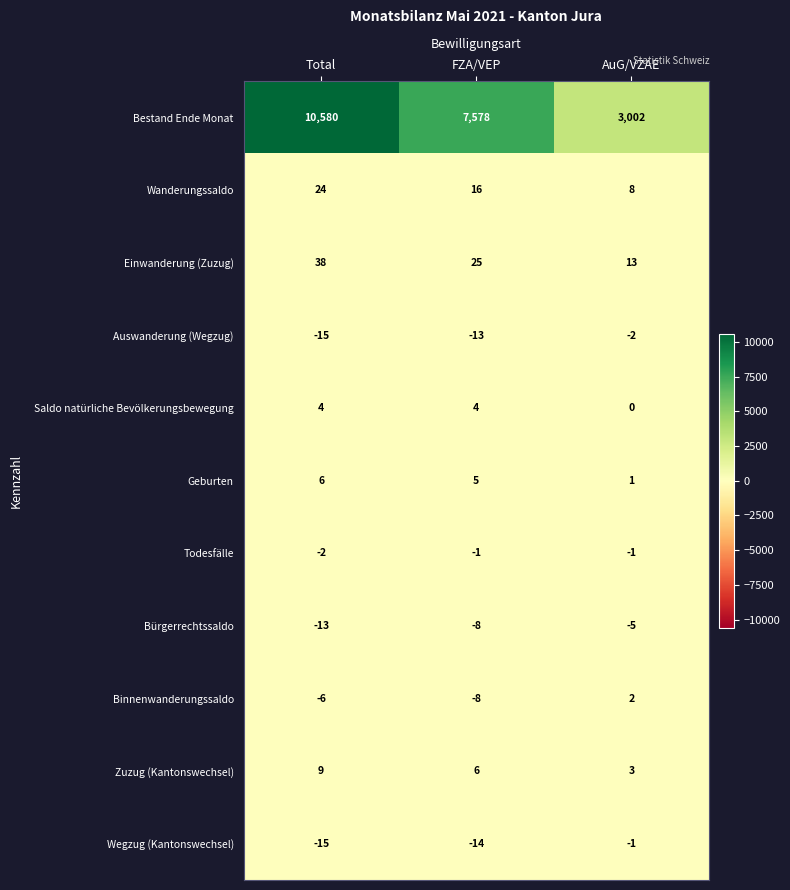

At which category is the sum across all series the highest?

Total